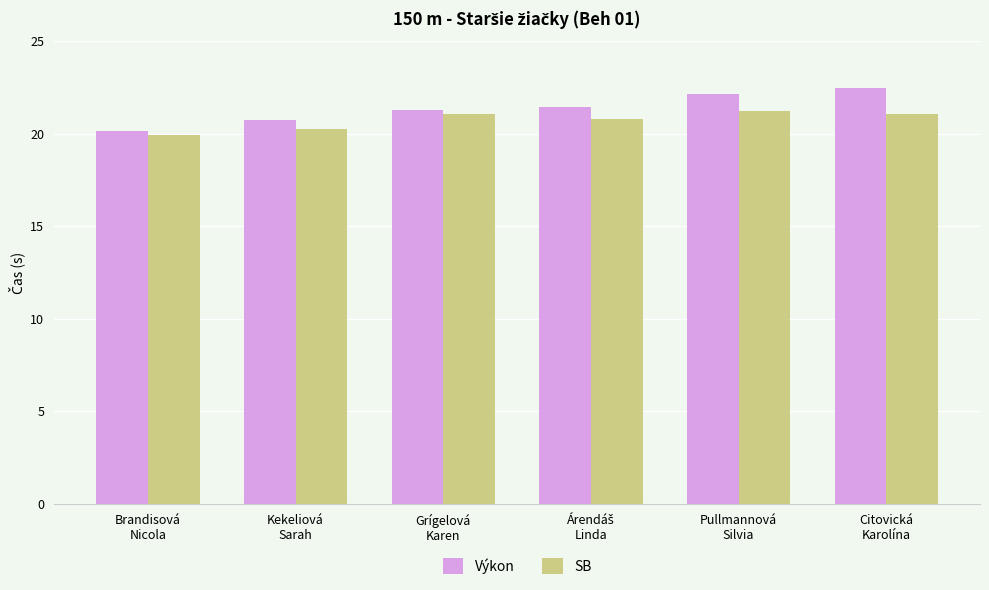

True or false: Výkon has a value of 6.4 at Citovická
Karolína.

False